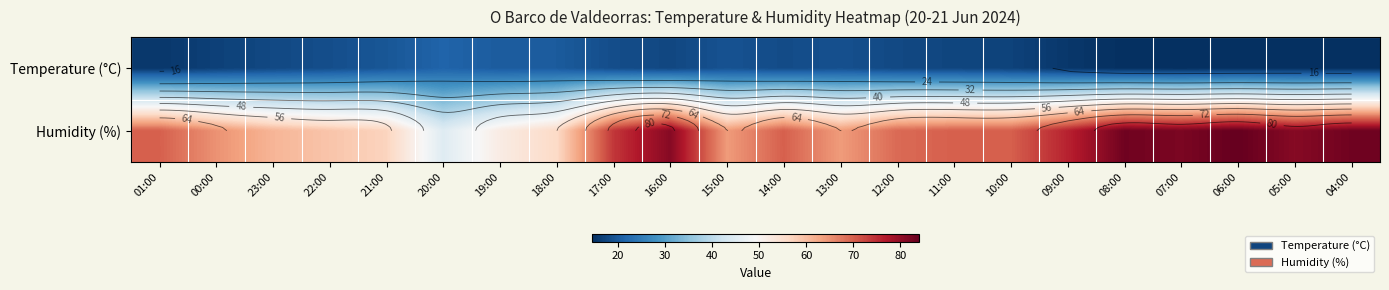

What is the greatest value displayed?

84.0